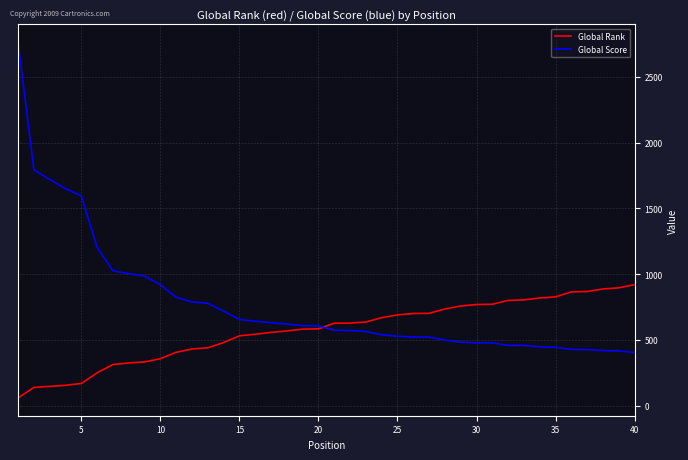

List the series in order of their peak value, highest first.

Global Score, Global Rank